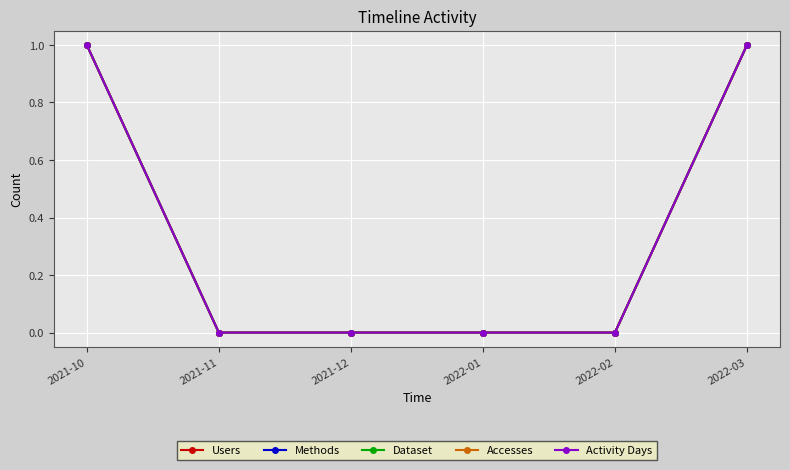

What is the difference between the Users values at 2021-12 and 2022-03?

1